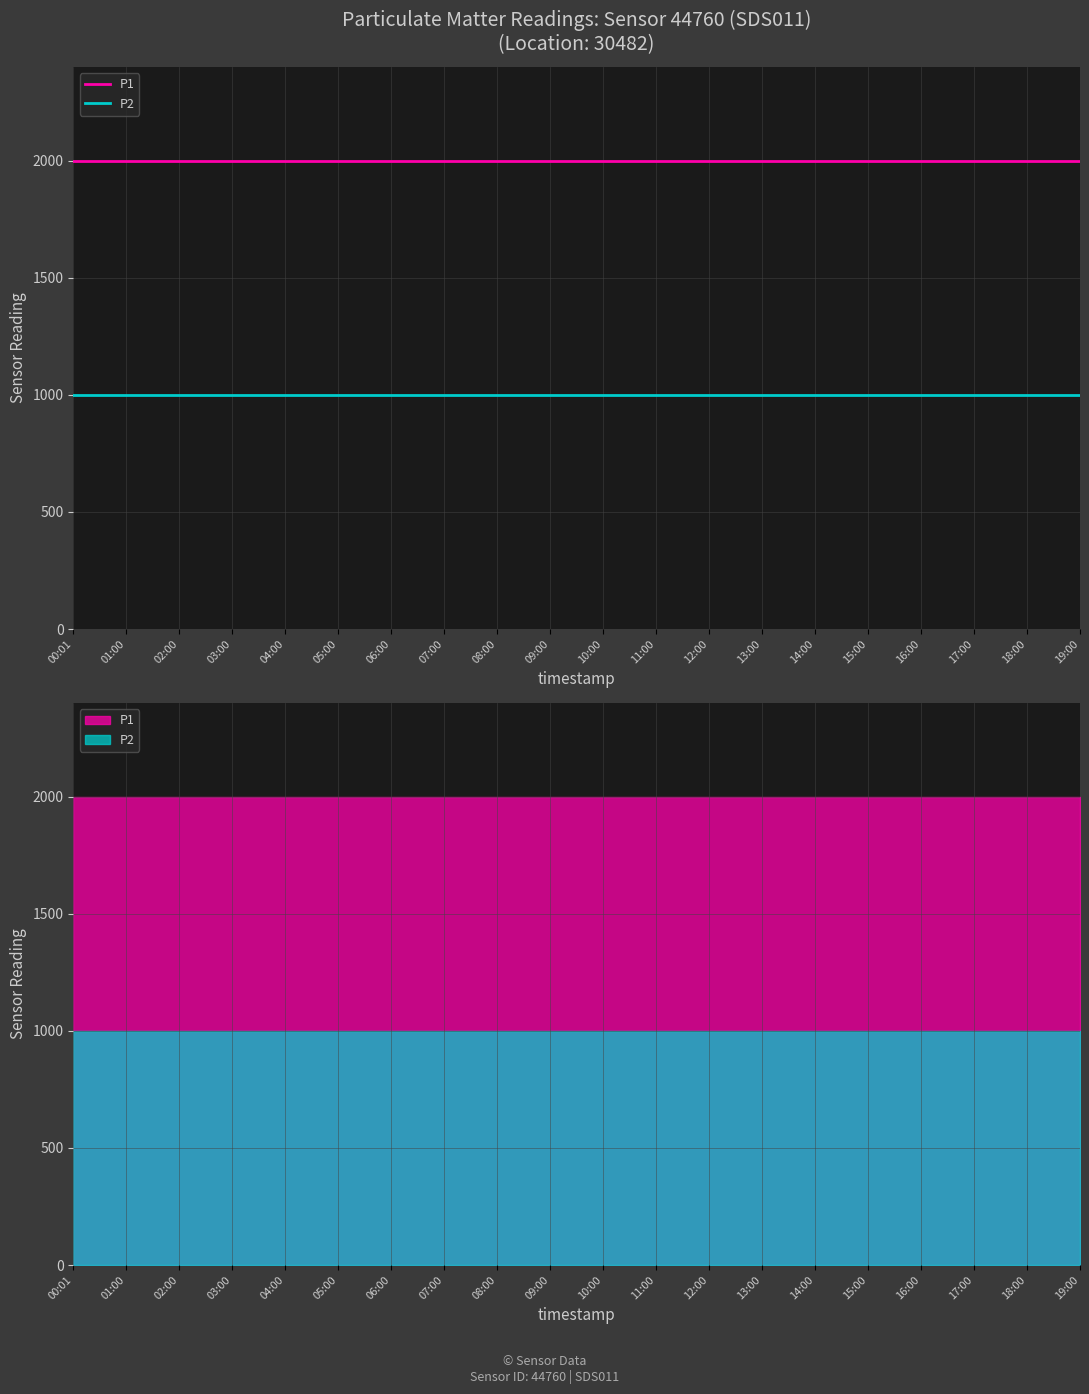

Which label corresponds to the largest value in the chart?

00:01